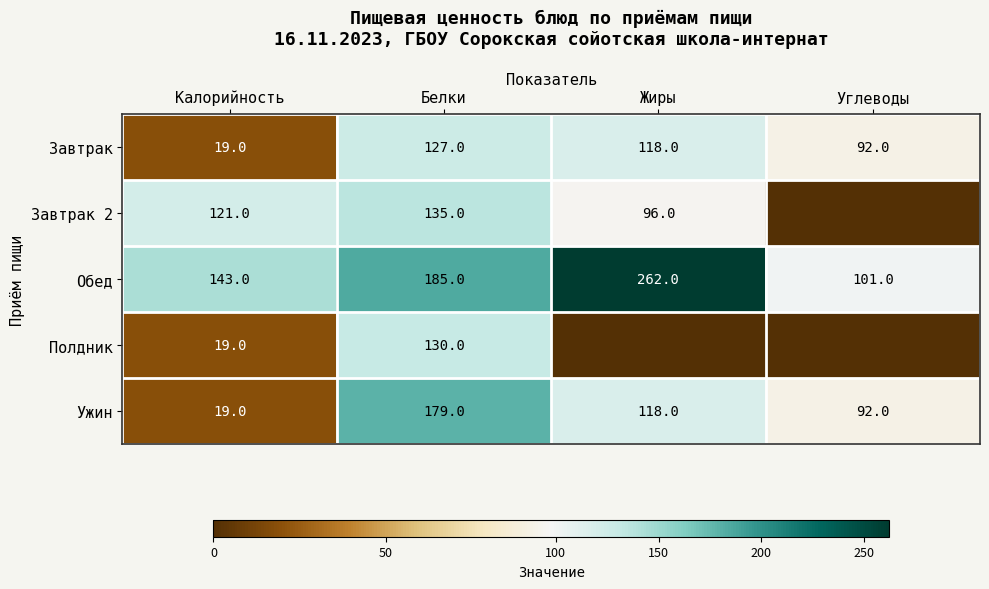

Read the Ужин value at Жиры.

118